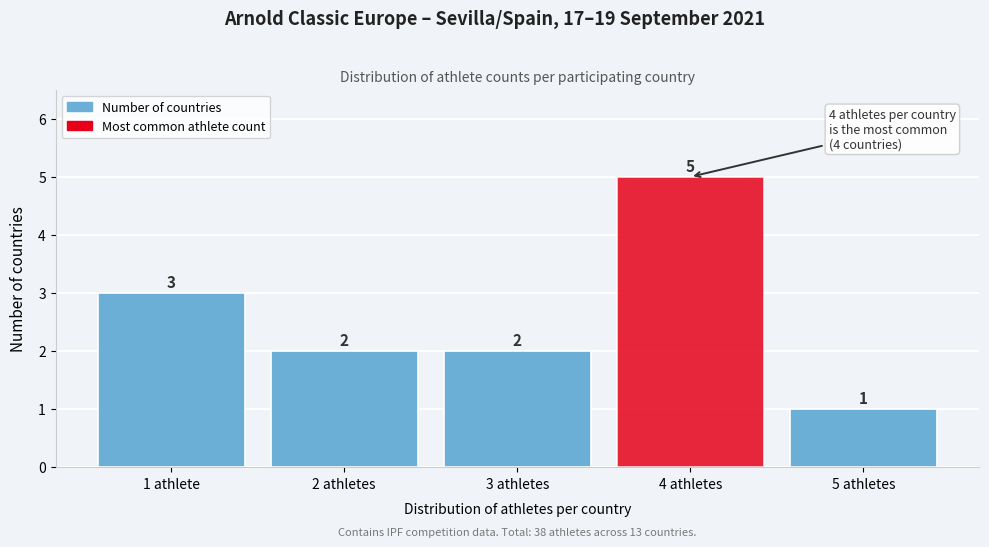

Reading right to left, transcribe all the data shown in this chart.

1	5	2	2	3